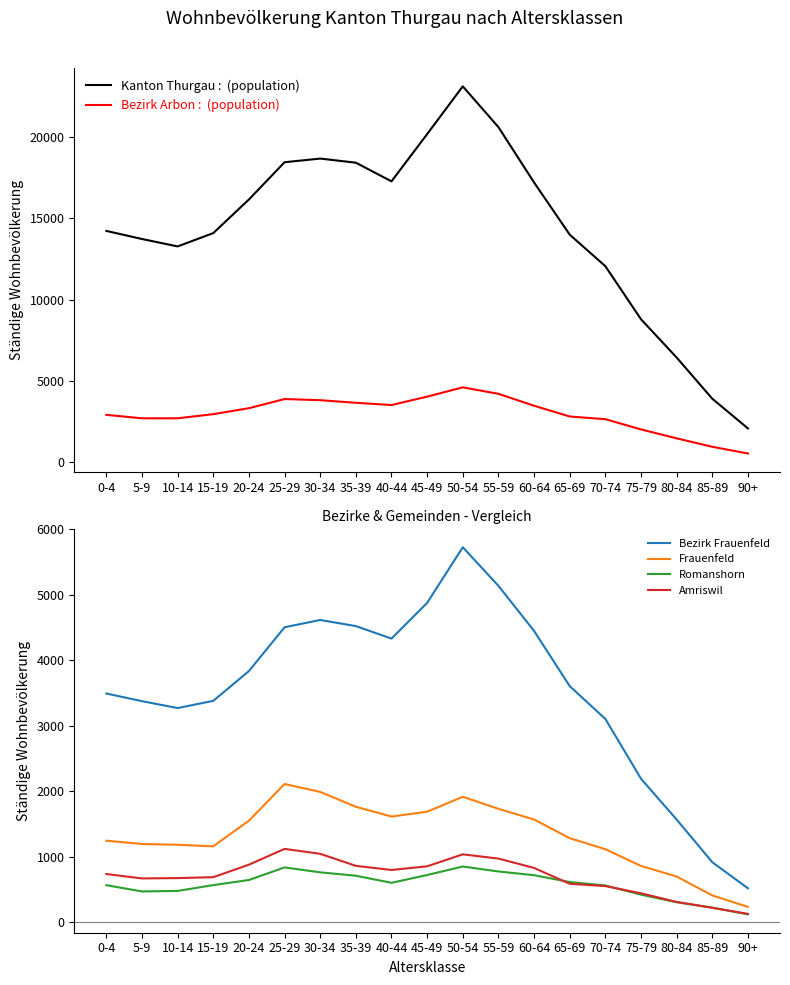

True or false: Bezirk Frauenfeld and Romanshorn intersect in this chart.

False